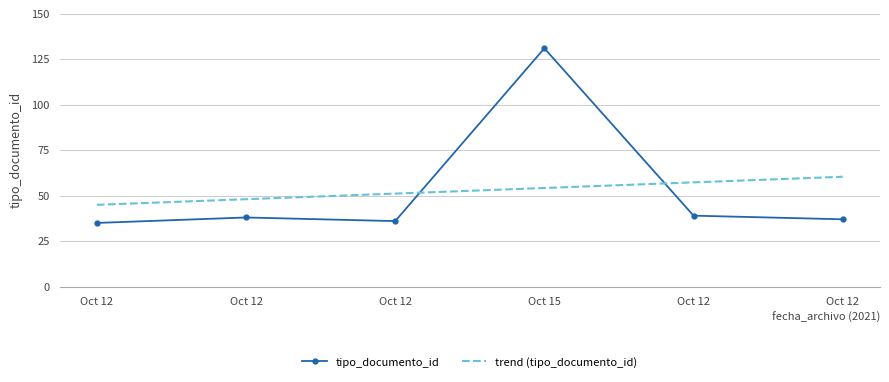

List the labels in order of value, largest first.

Oct 15, Oct 12, Oct 12, Oct 12, Oct 12, Oct 12